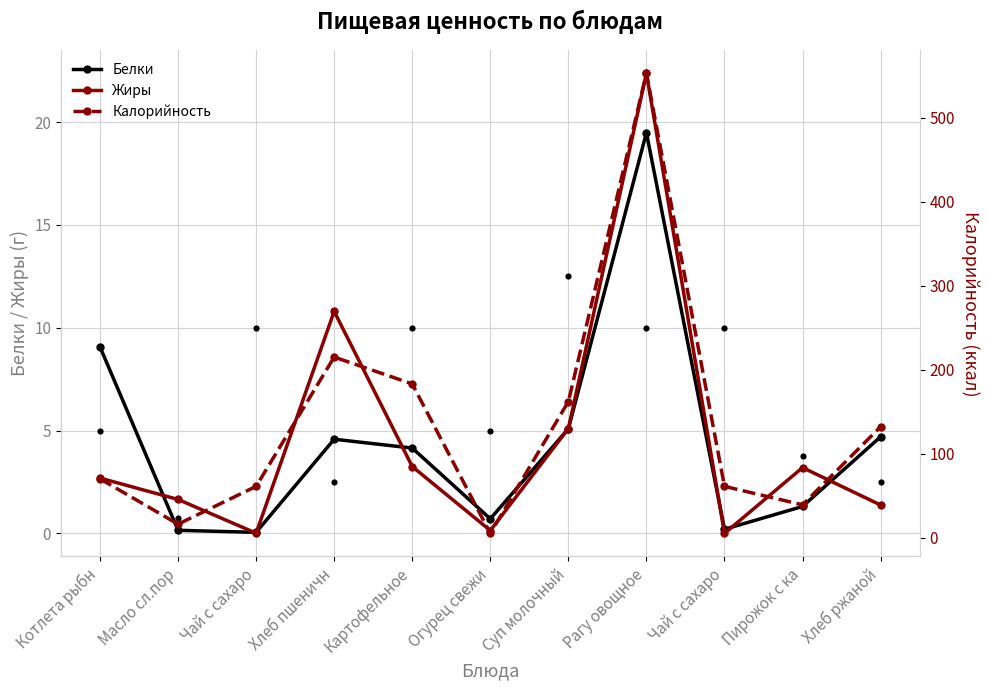

Which series has the largest total across all categories?

Калорийность